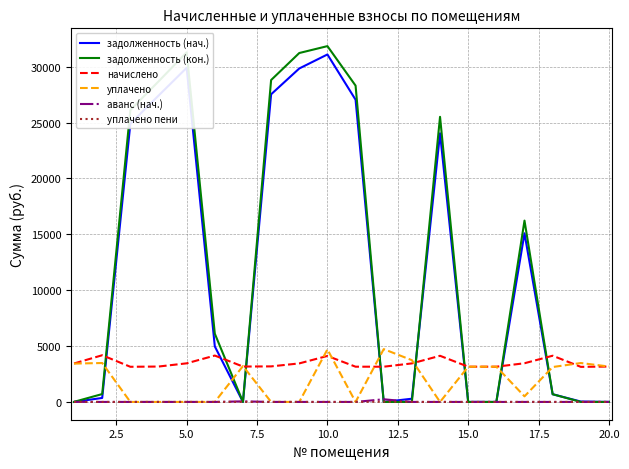

What is the greatest value displayed?

31834.3